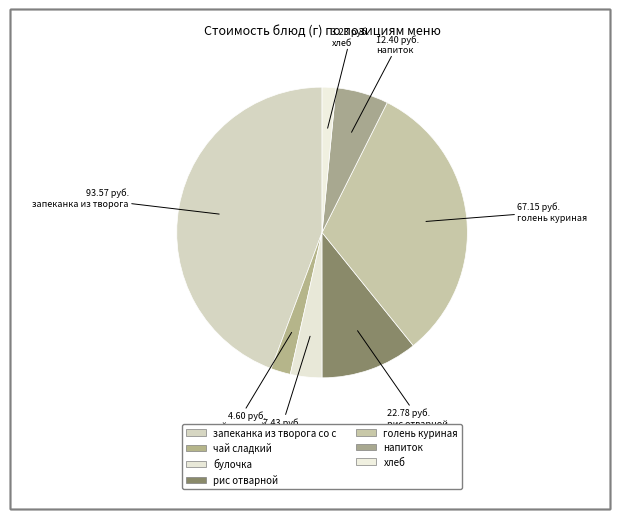

Count the number of slices in the pie.

7